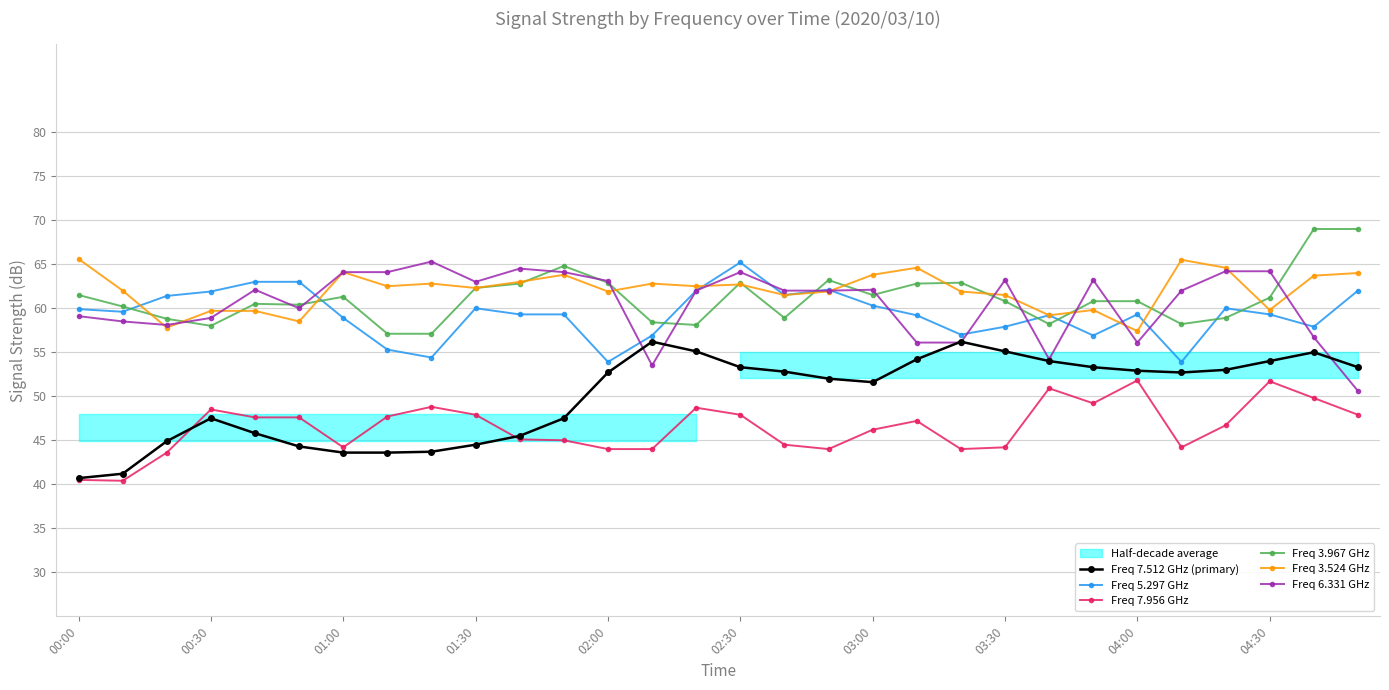

What is the difference between the second highest and second lowest values in the Freq 3.967 GHz series?

11.9